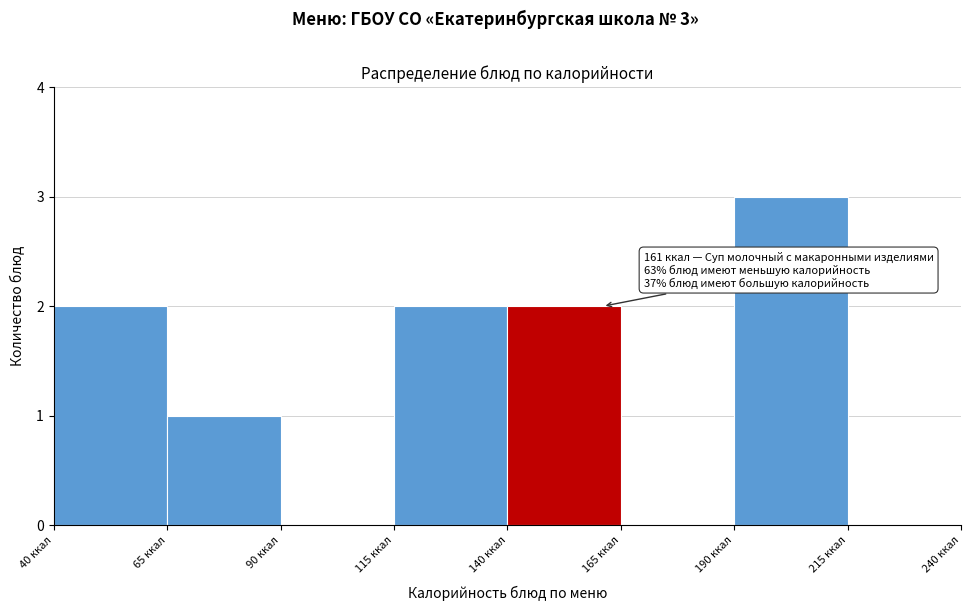

Over which range of the x-axis is the bar tallest?

190 to 215